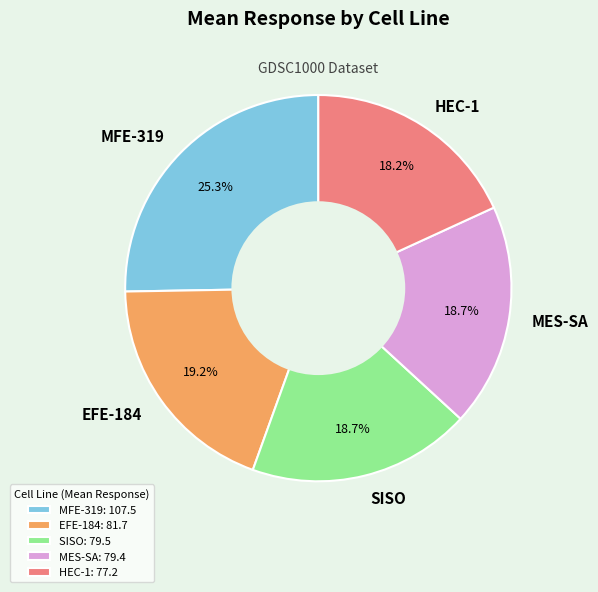

Is there any slice that represents more than half of the pie?

No